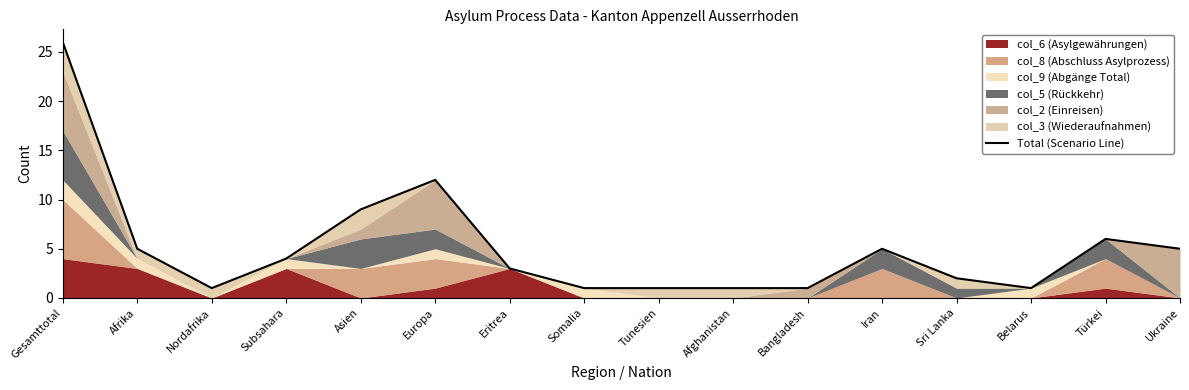

Reading left to right, what are all the values shown in this chart?

26	5	1	4	9	12	3	1	1	1	1	5	2	1	6	5